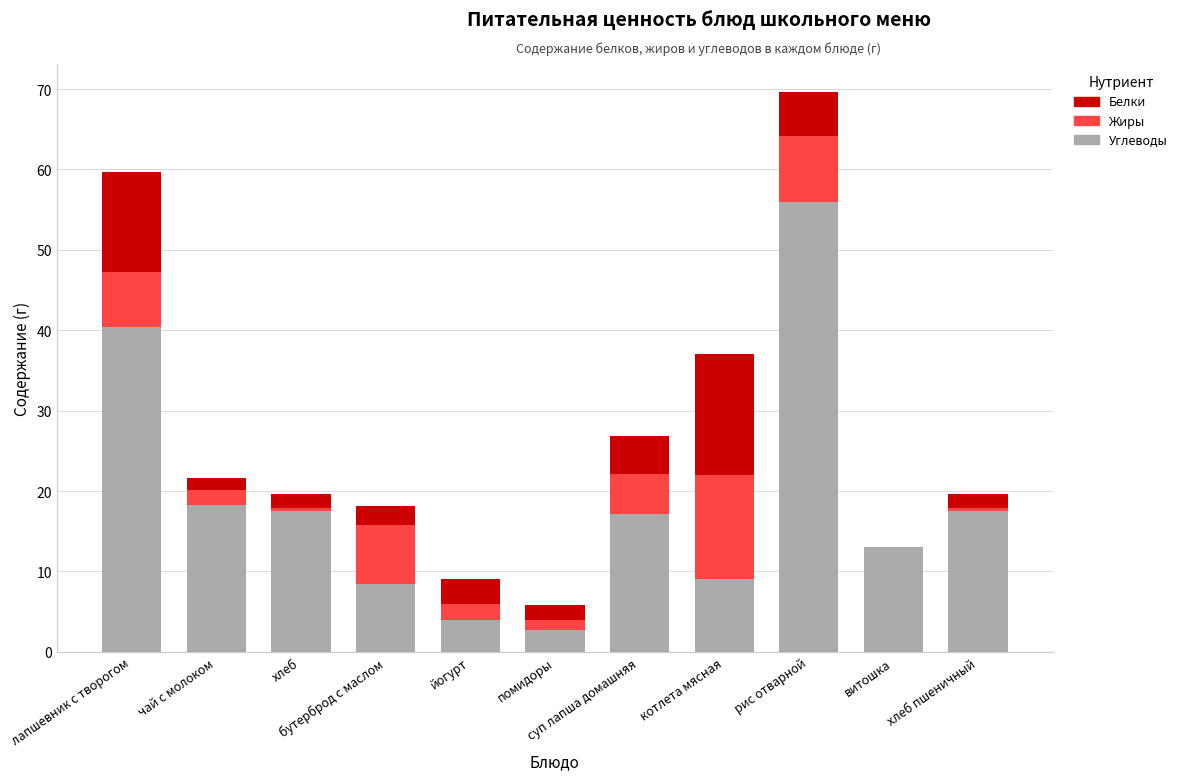

Count the number of categories in the chart.

11